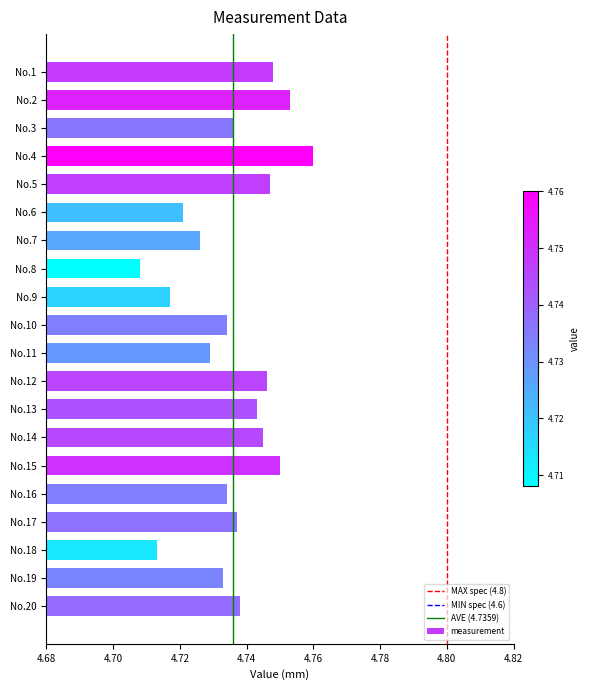

Which category has the lowest value across all series?

No.8